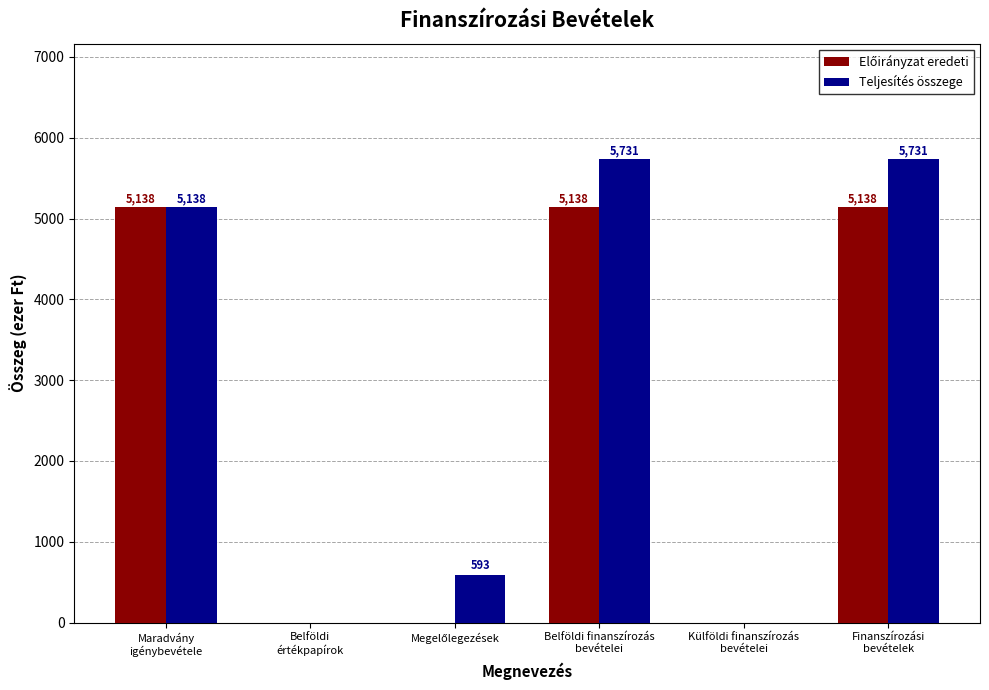

How many categories are shown in the chart?

6